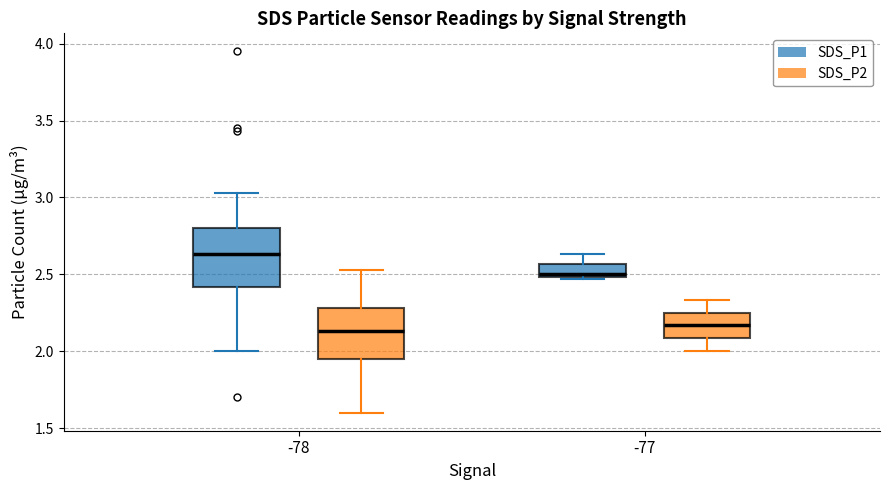

Comparing the boxes themselves (not the whiskers), which one is the tallest?

-78 (SDS_P1)